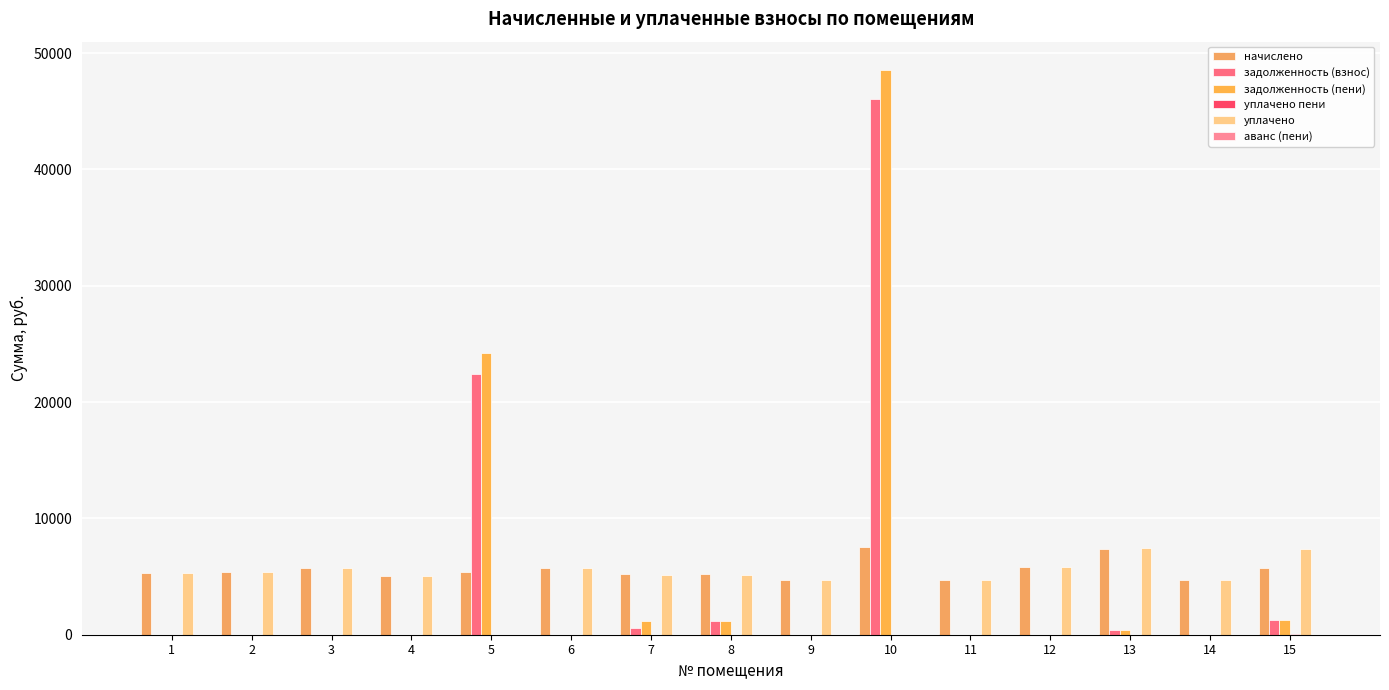

Reading left to right, what are all the values shown in this chart?

начислено: 5345.3	5379.8	5702.4	5034.2	5379.8	5702.4	5253.1	5218.6	4700.2	7557.0	4711.7	5840.6	7384.3	4723.1	5713.9
задолженность (взнос): 0.0	0.0	0.0	0.0	22440.9	0.0	583.7	1159.7	0.0	46032.3	0.0	0.0	415.0	0.0	1259.4
задолженность (пени): 0.0	0.0	0.0	0.0	24234.2	0.0	1167.4	1159.7	0.0	48551.4	0.0	0.0	406.4	0.0	1268.6
уплачено пени: 0.0	0.0	0.0	0.0	0.0	14.9	11.7	1.3	0.0	0.0	0.0	0.0	0.0	0.0	55.7
уплачено: 5345.3	5379.8	5702.4	5034.2	0.0	5702.4	5161.9	5128.0	4700.2	0.0	4711.7	5840.6	7451.9	4725.0	7371.7
аванс (пени): 0.0	0.0	0.0	0.0	0.0	0.0	0.0	0.0	0.0	0.0	0.0	0.0	0.0	1.9	0.0